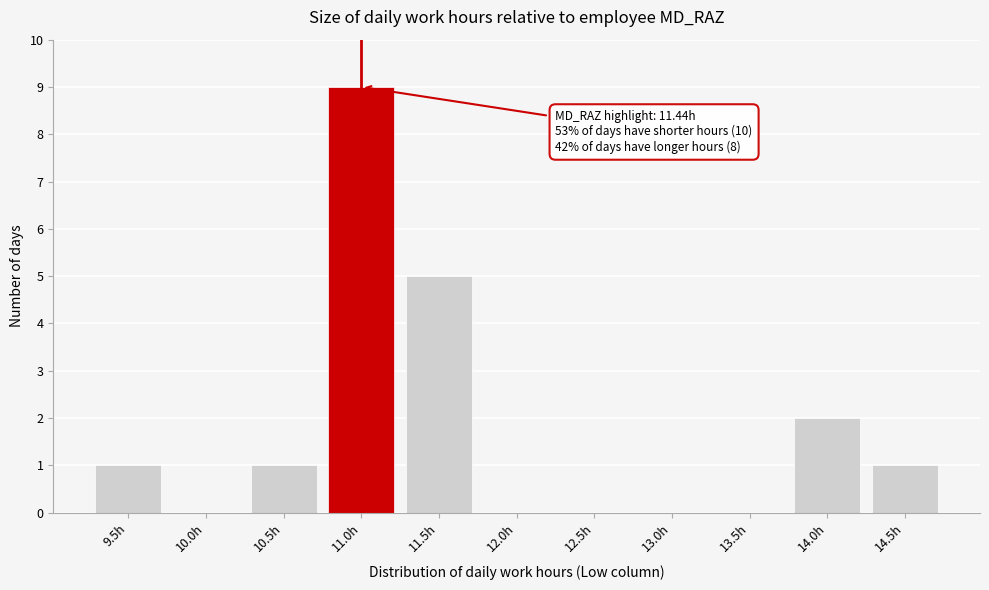

Reading left to right, transcribe all the data shown in this chart.

9.5h=1	10.0h=0	10.5h=1	11.0h=9	11.5h=5	12.0h=0	12.5h=0	13.0h=0	13.5h=0	14.0h=2	14.5h=1